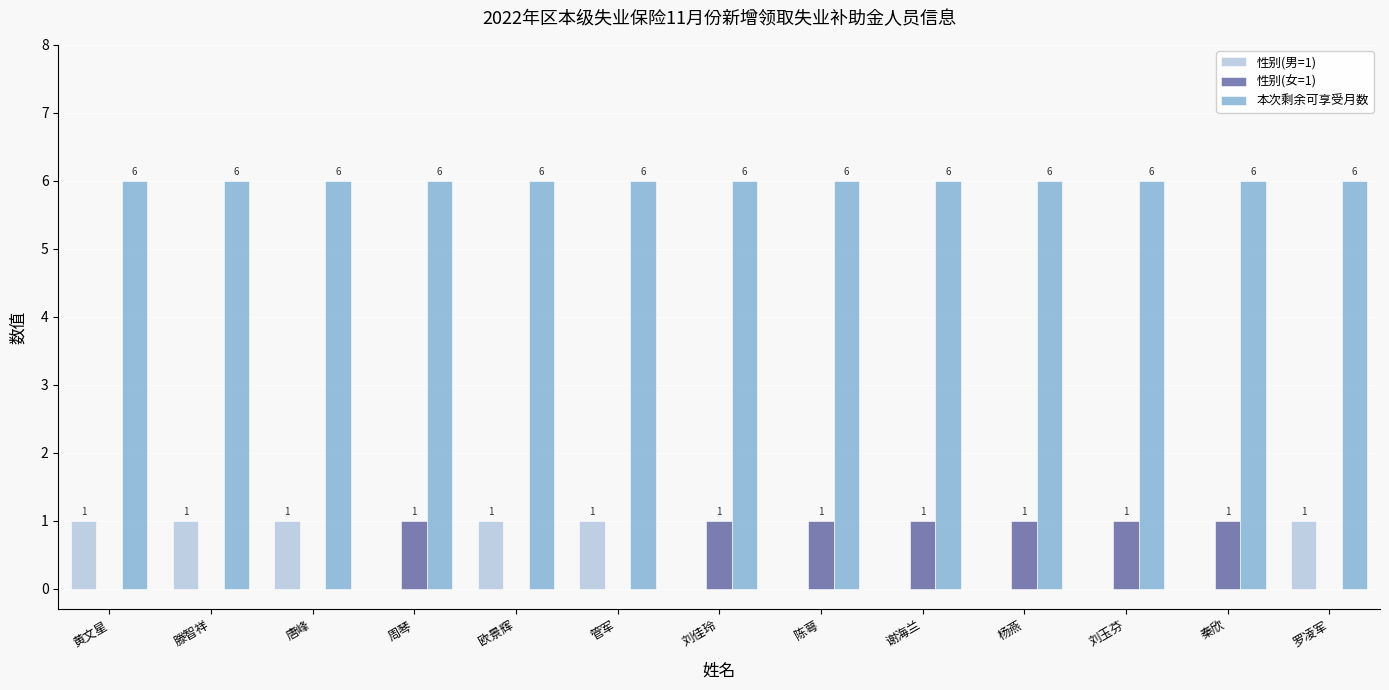

How many 性别(女=1) values are between 0 and 1?

13